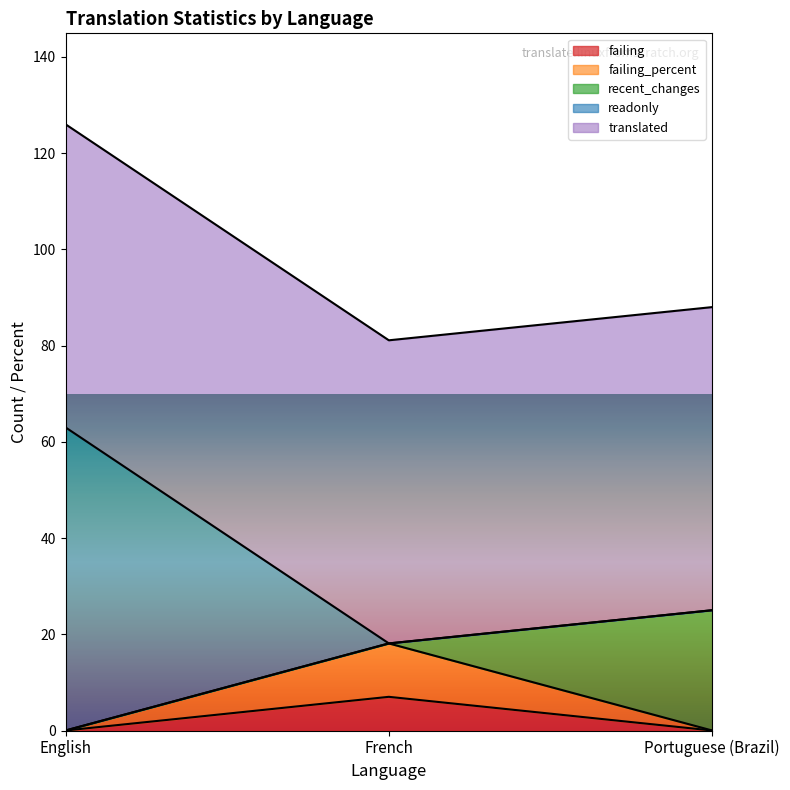

The value of failing at Portuguese (Brazil) is 0.0. True or false?

True